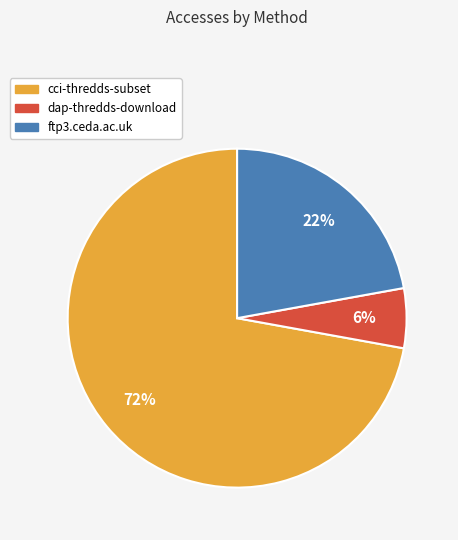

To the nearest percent, what is the combined percentage of dap-thredds-download and ftp3.ceda.ac.uk?

28%